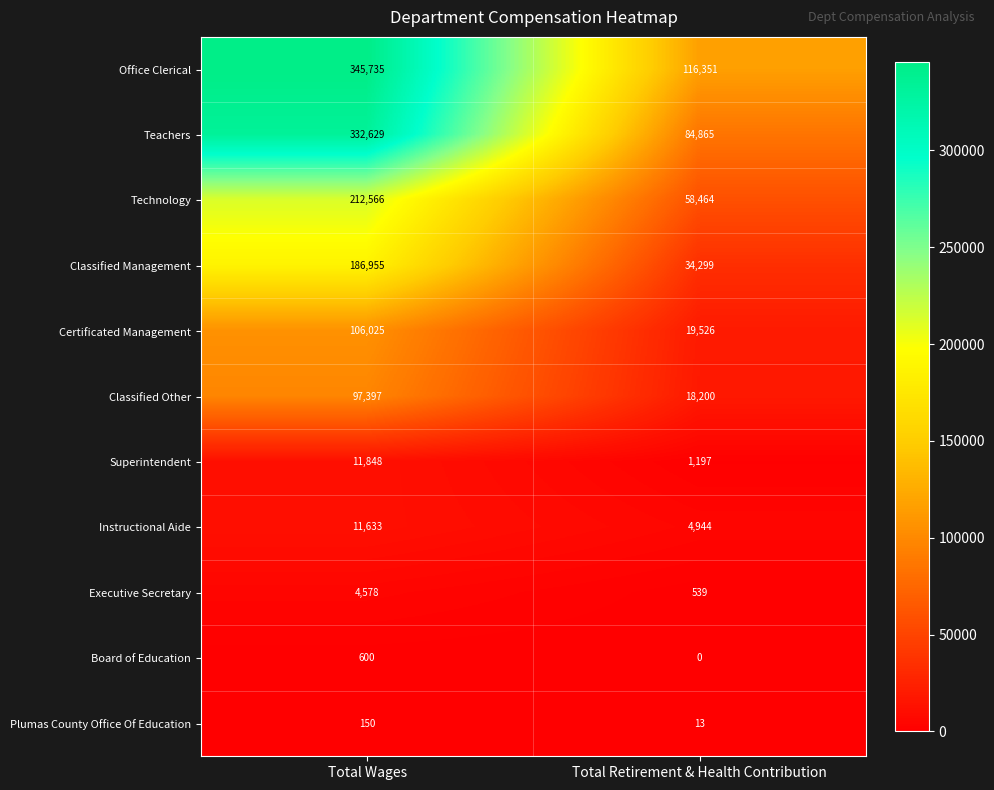

Rank the categories by Classified Management value from highest to lowest.

Total Wages, Total Retirement & Health Contribution